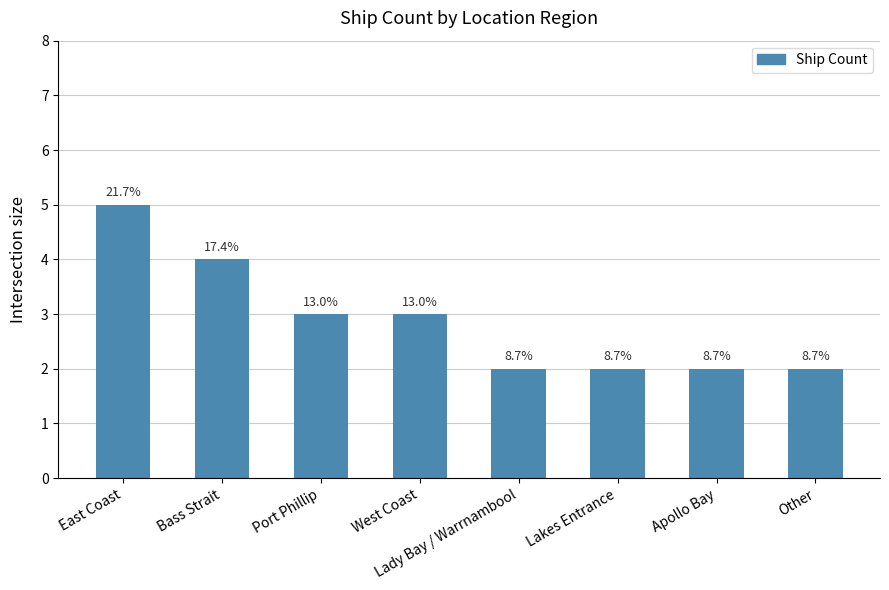

What is the value of the 3rd bar from the left?

3